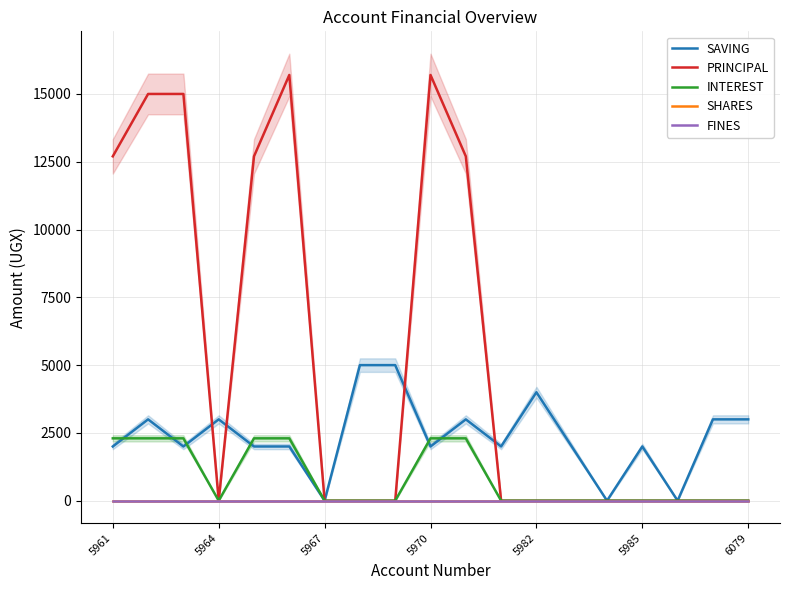

At which label is SHARES closest to 0?

5961